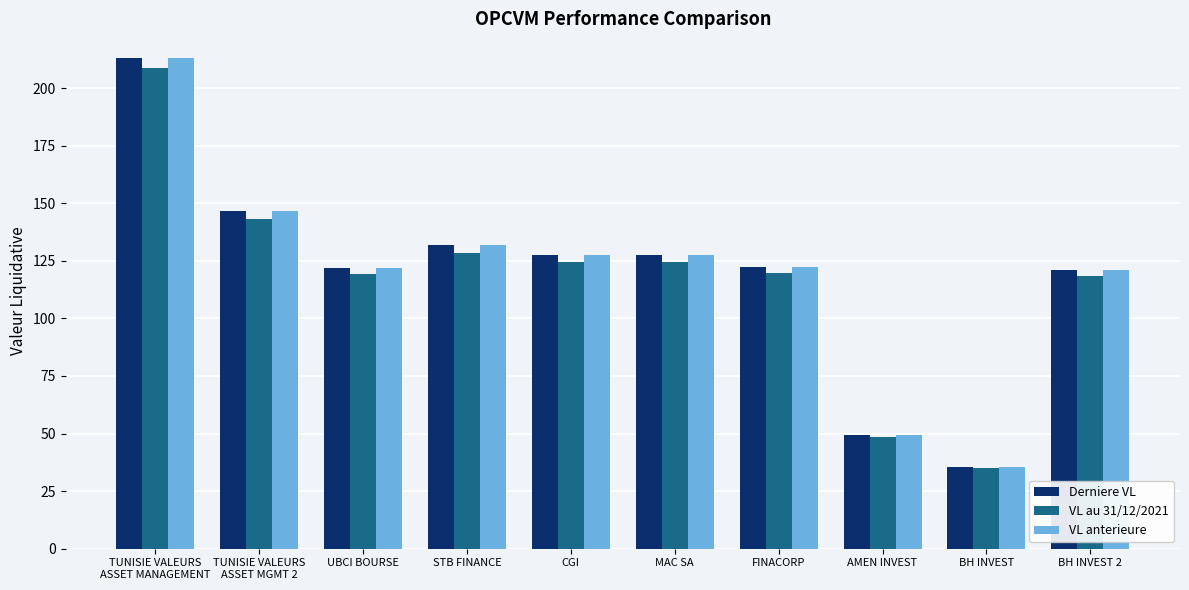

Between UBCI BOURSE and STB FINANCE, which series saw the biggest shift?

Derniere VL